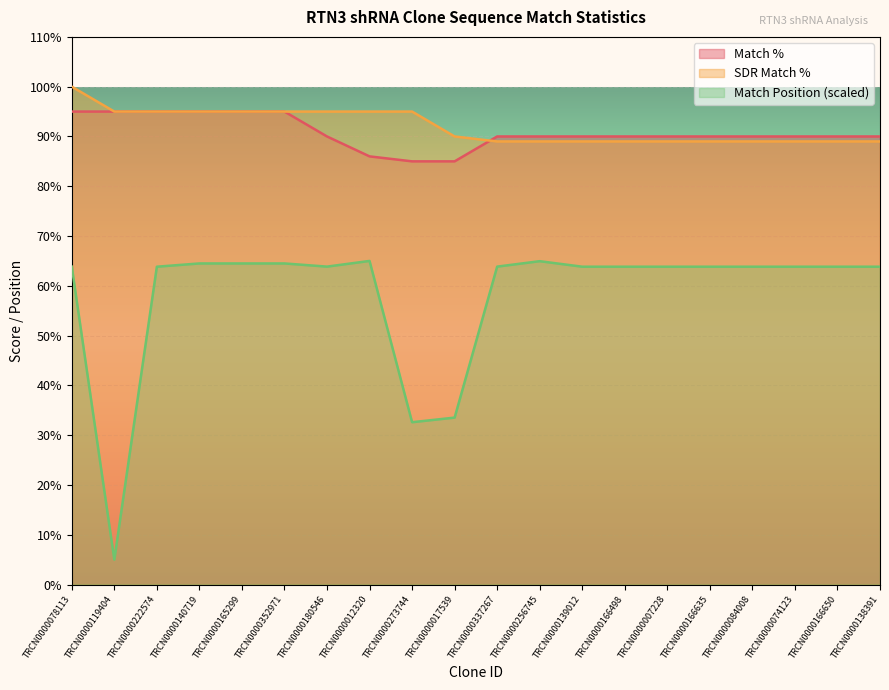

Which has a higher value, TRCN0000337267 or TRCN0000166498?

TRCN0000337267